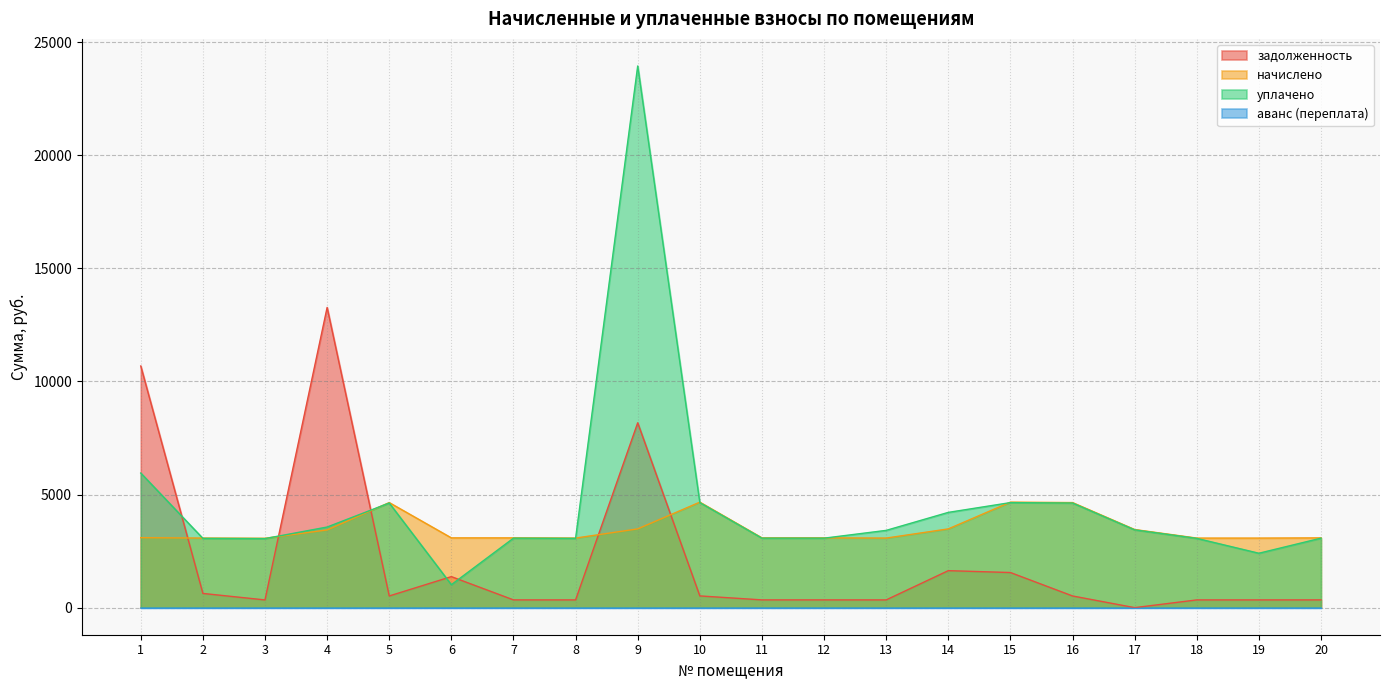

How many interior local peaks does the уплачено series have?

4